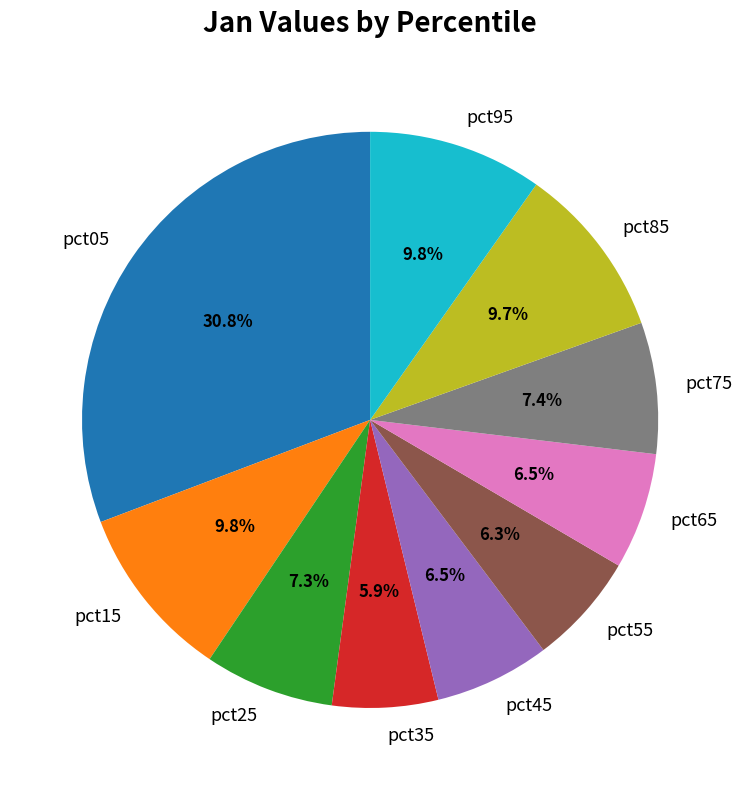

Do pct25 and pct85 together represent more than half of the pie?

No